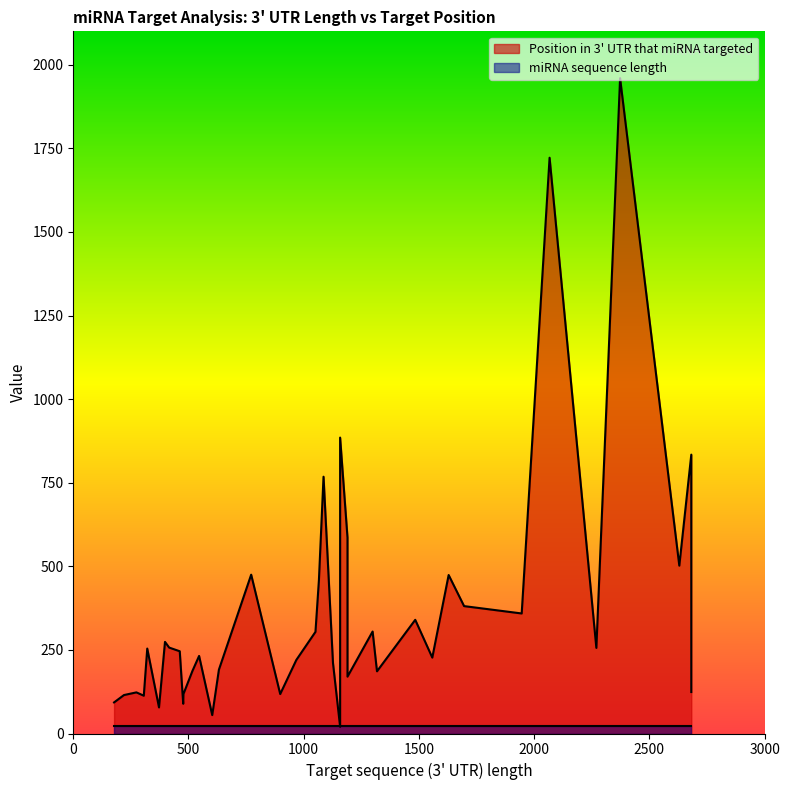

Which series has the widest spread of values?

Position in 3' UTR that miRNA targeted